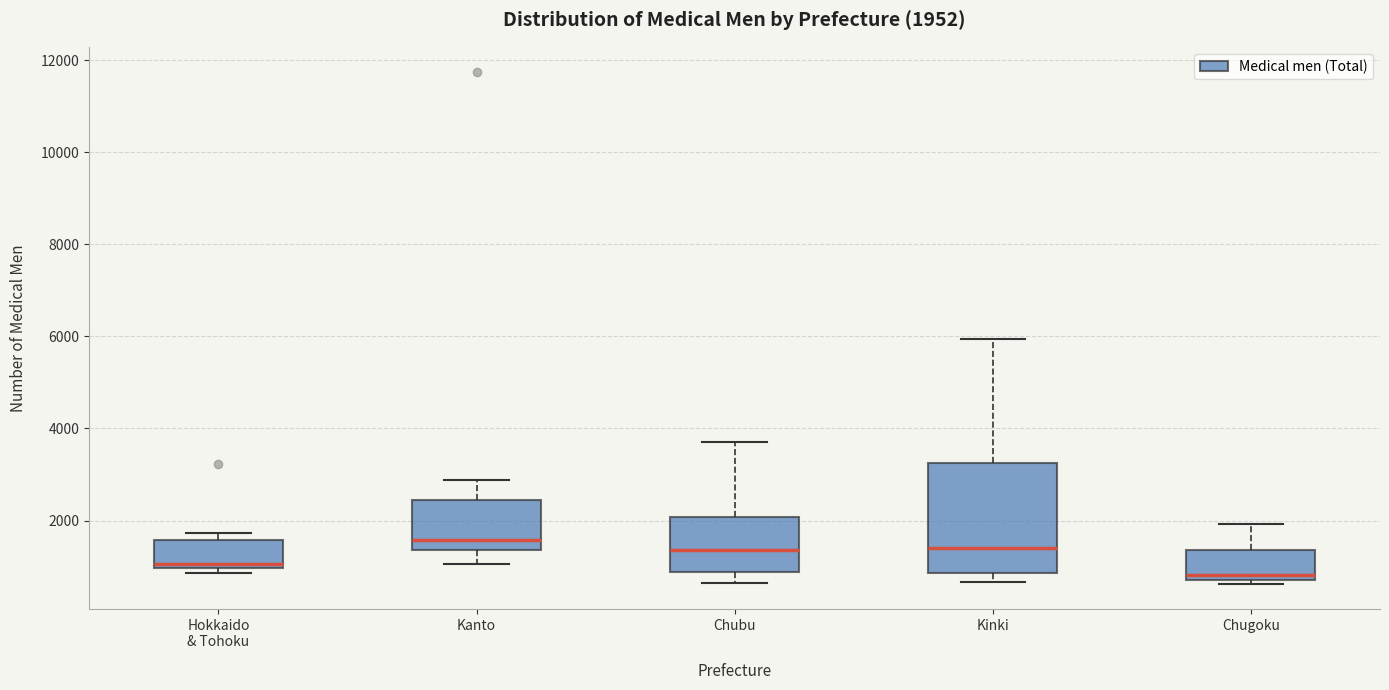

Which box's median line is the lowest?

Chugoku